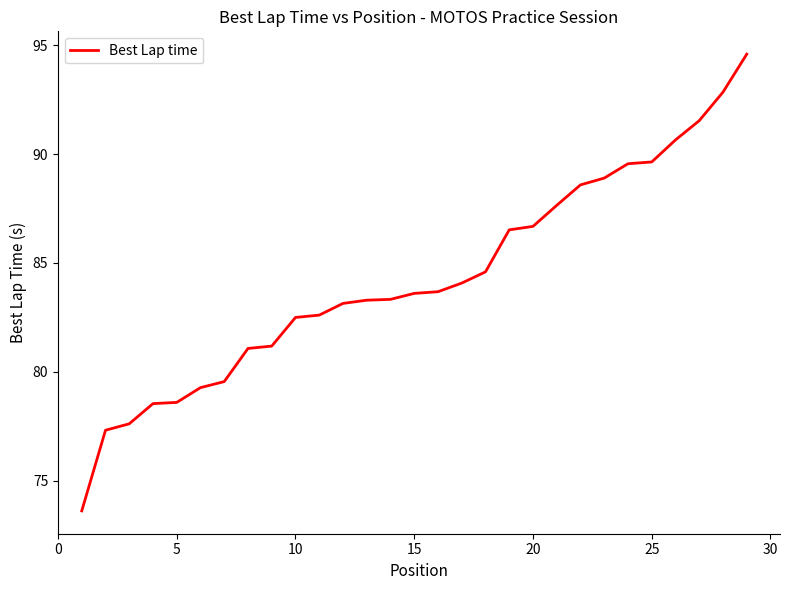

What is the maximum value shown in the chart?

94.6